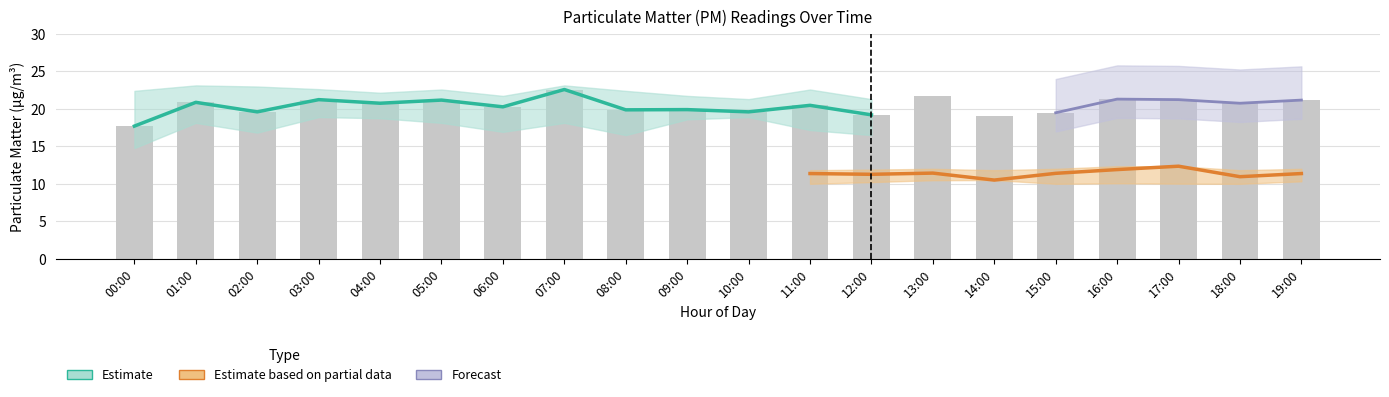

The P2 series shows 15.3 at 15:00. True or false?

False